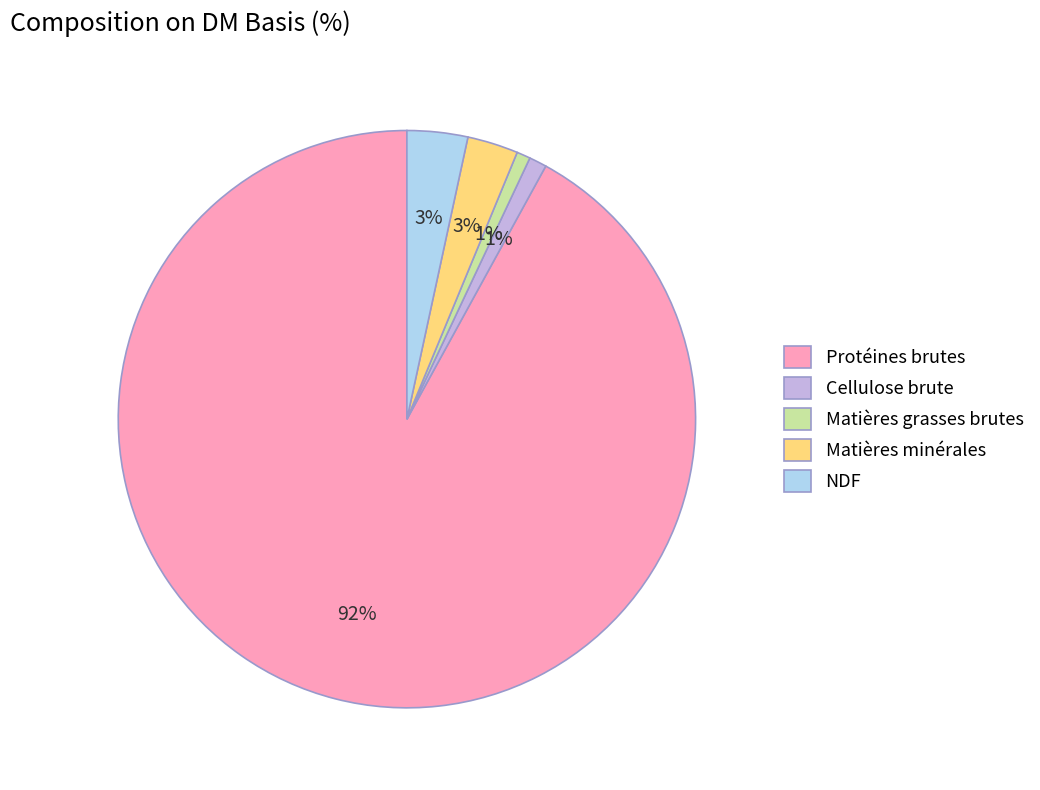

Do Cellulose brute and NDF together represent more than half of the pie?

No